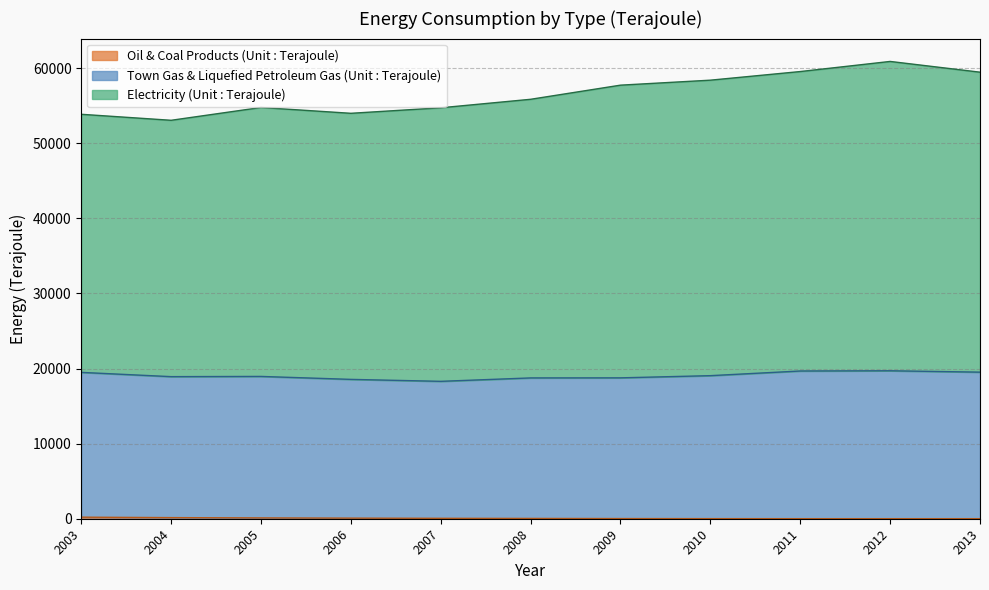

At how many categories does at least one series exceed 20812?

11